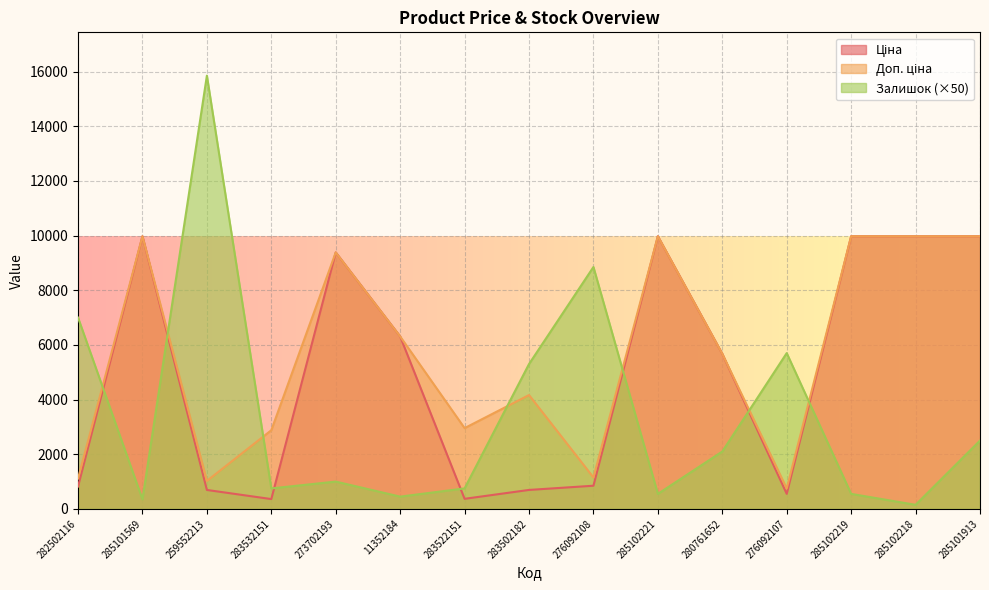

The value of Ціна at 283502182 is 694.3. True or false?

True